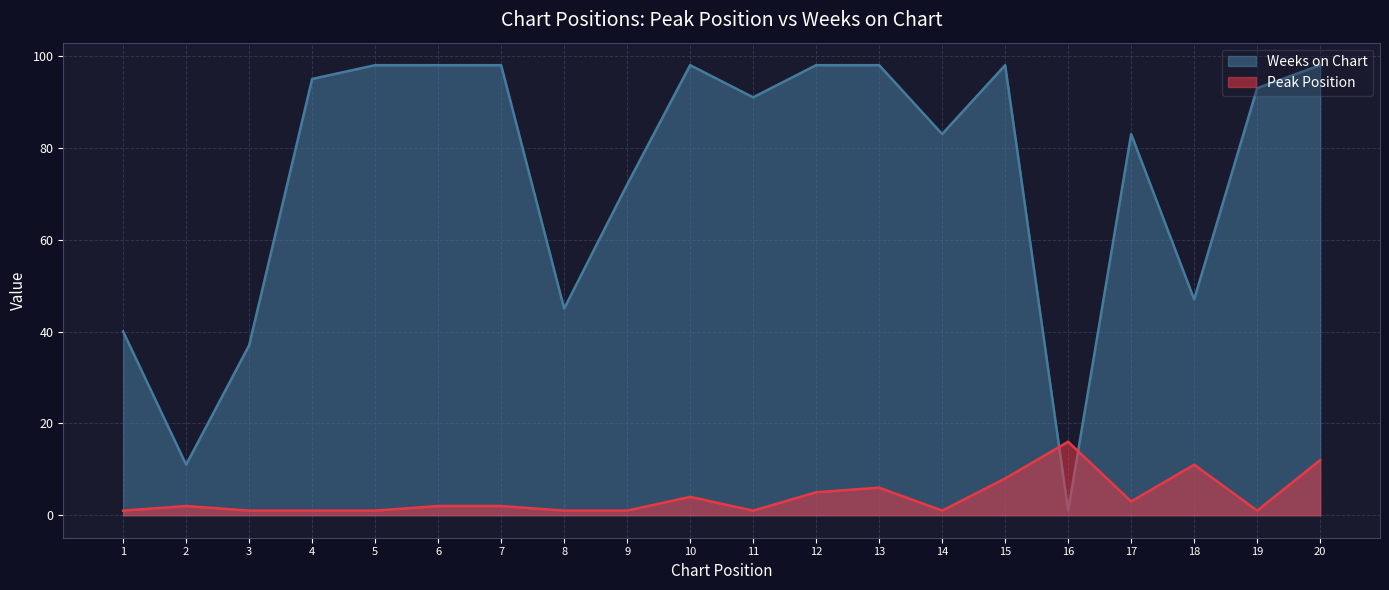

Is the value of Weeks on Chart at 11 greater than the value of Peak Position at 9?

Yes